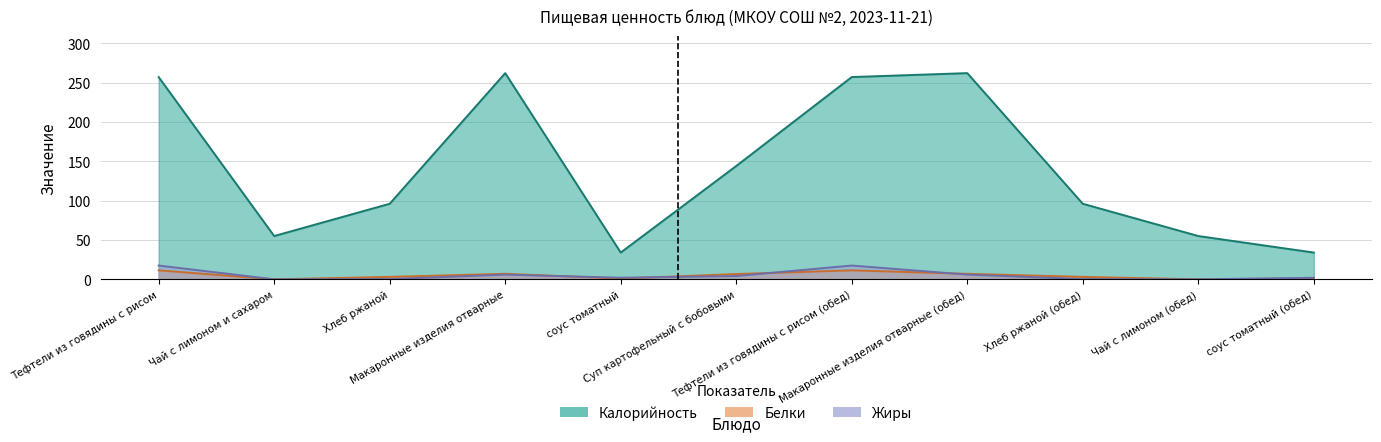

The Жиры series shows 0.3 at Хлеб ржаной. True or false?

True